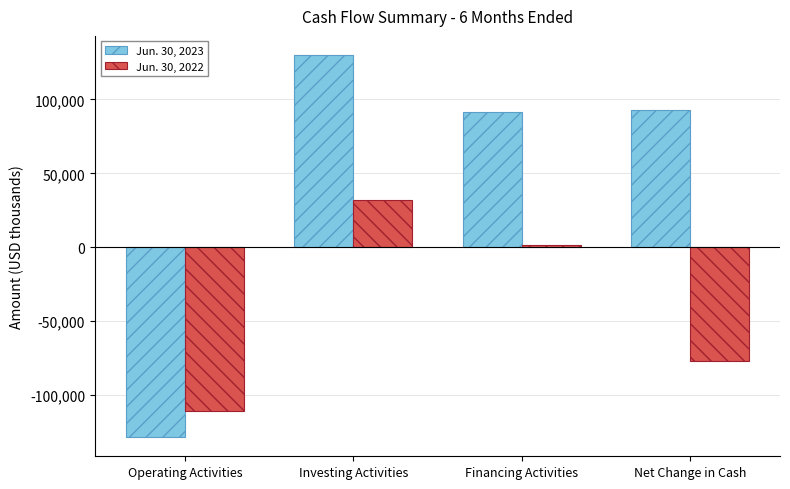

How many categories are shown in the chart?

4